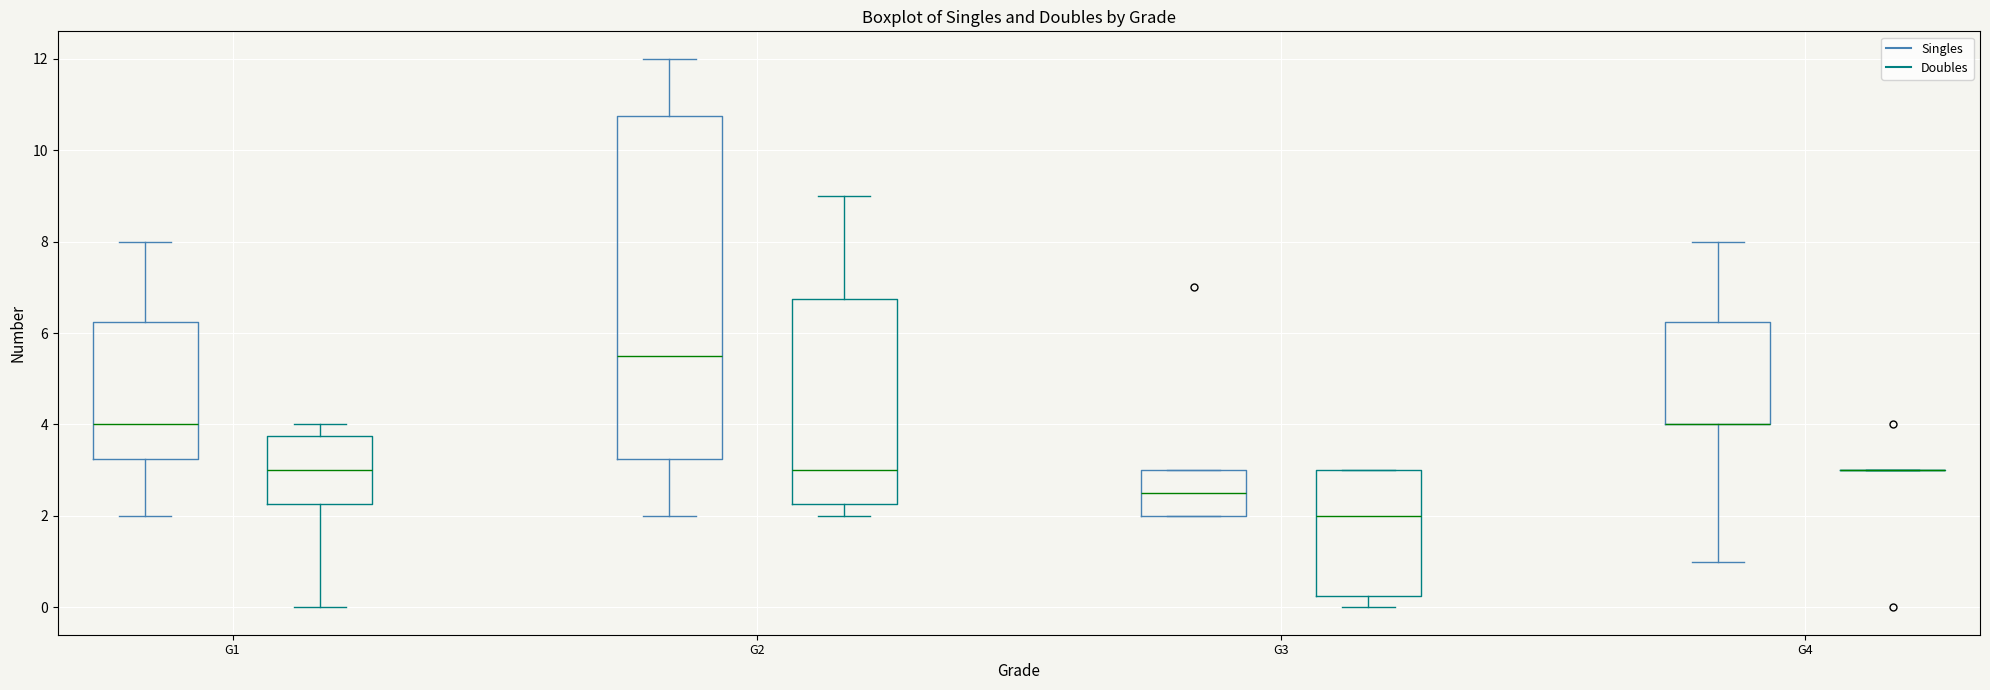

Reading left to right, read every box against the y-axis: the position of its median line, the range the box covers, and the ends of its whiskers. The values are not printed on the chart, so give them approximately, as read against the axis.

G1 (Singles): median 4.0, box 3.2 to 6.2, whiskers 2.0 to 8.0
G1 (Doubles): median 3.0, box 2.2 to 3.8, whiskers 0.0 to 4.0
G2 (Singles): median 5.6, box 3.2 to 10.8, whiskers 2.0 to 12.0
G2 (Doubles): median 3.0, box 2.2 to 6.8, whiskers 2.0 to 9.0
G3 (Singles): median 2.6, box 2.0 to 3.0, whiskers 2.0 to 3.0
G3 (Doubles): median 2.0, box 0.2 to 3.0, whiskers 0.0 to 3.0
G4 (Singles): median 4.0 (drawn on the box's lower edge), box 4.0 to 6.2, whiskers 1.0 to 8.0
G4 (Doubles): box collapsed to a line at 3.0, whiskers 3.0 to 3.0